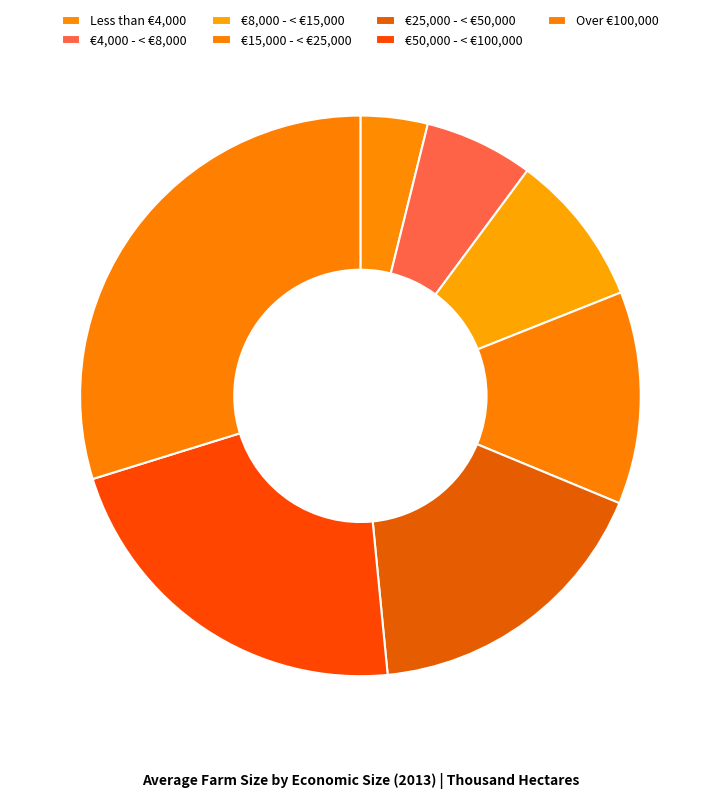

Count the number of slices in the pie.

7